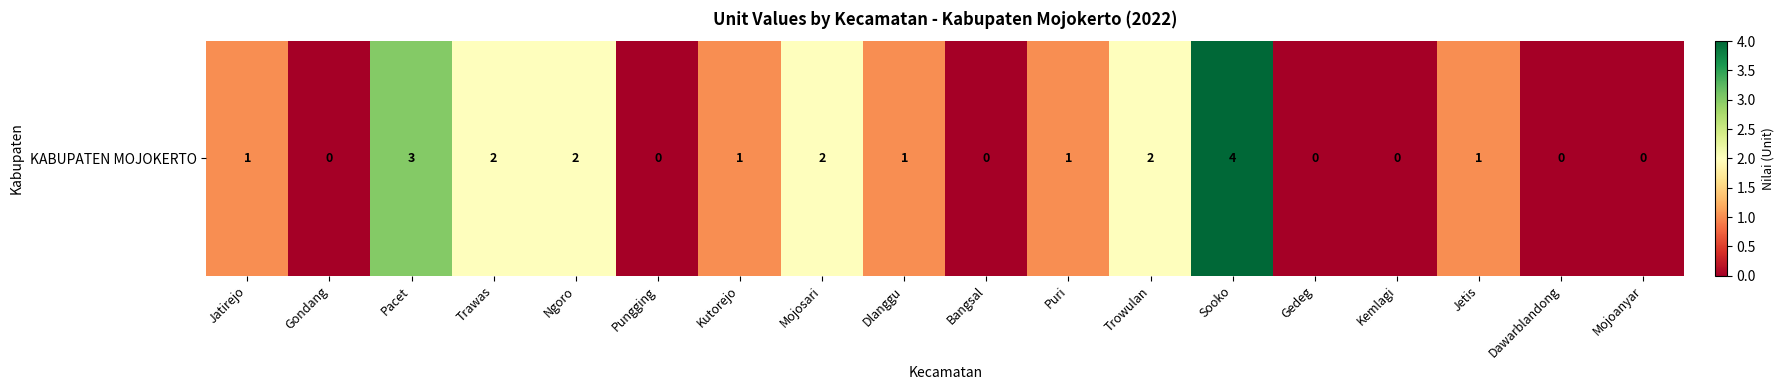

At which label does the data first exceed 1?

Pacet